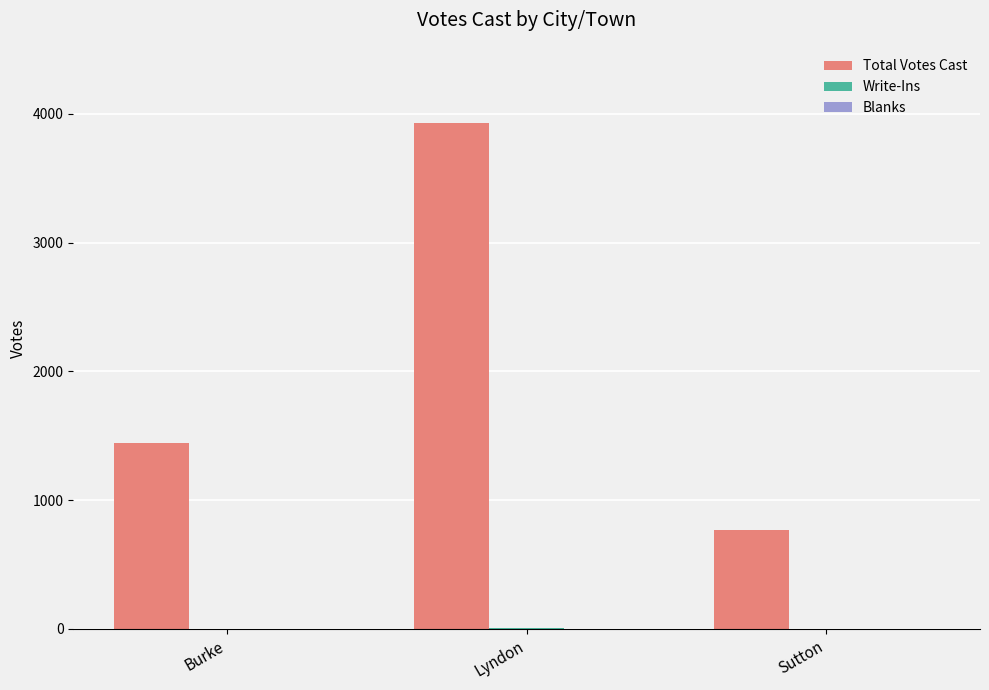

How many Total Votes Cast values are between 764 and 3932?

3